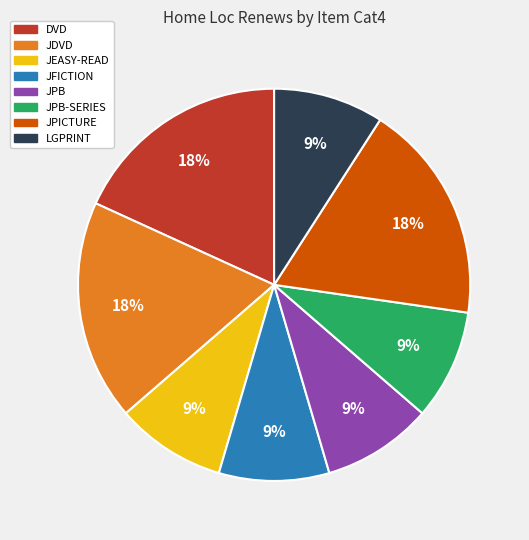

To the nearest percent, what is the difference between the largest and smallest slice percentages?

9%